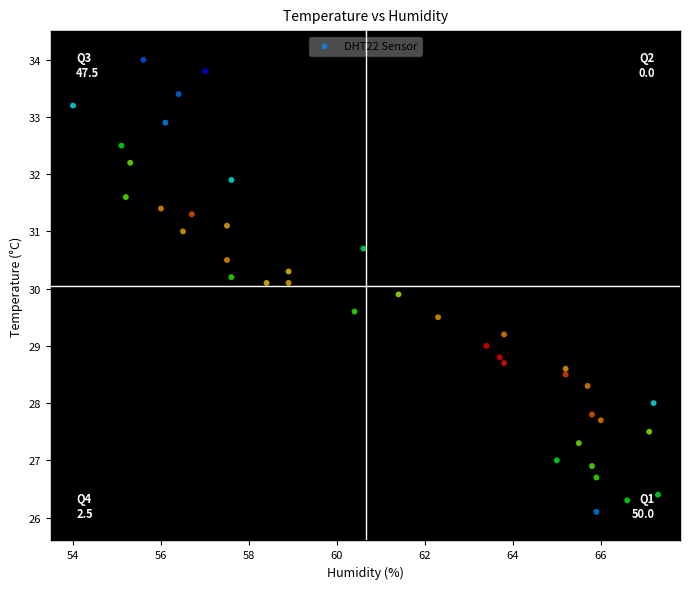

What is the range of X values (max minus min)?

13.3